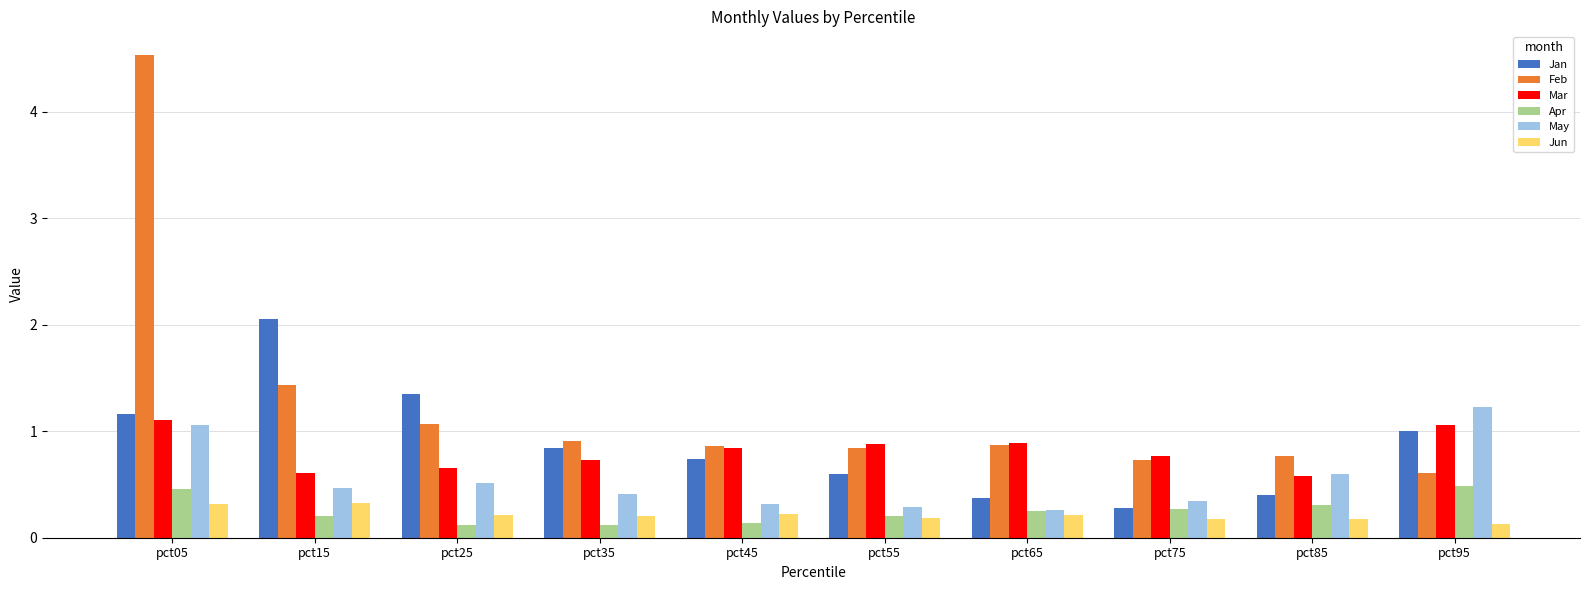

At which category is the sum across all series the highest?

pct05